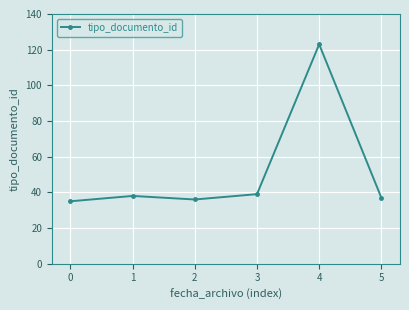

Reading right to left, list all the values displayed in this chart.

37	123	39	36	38	35